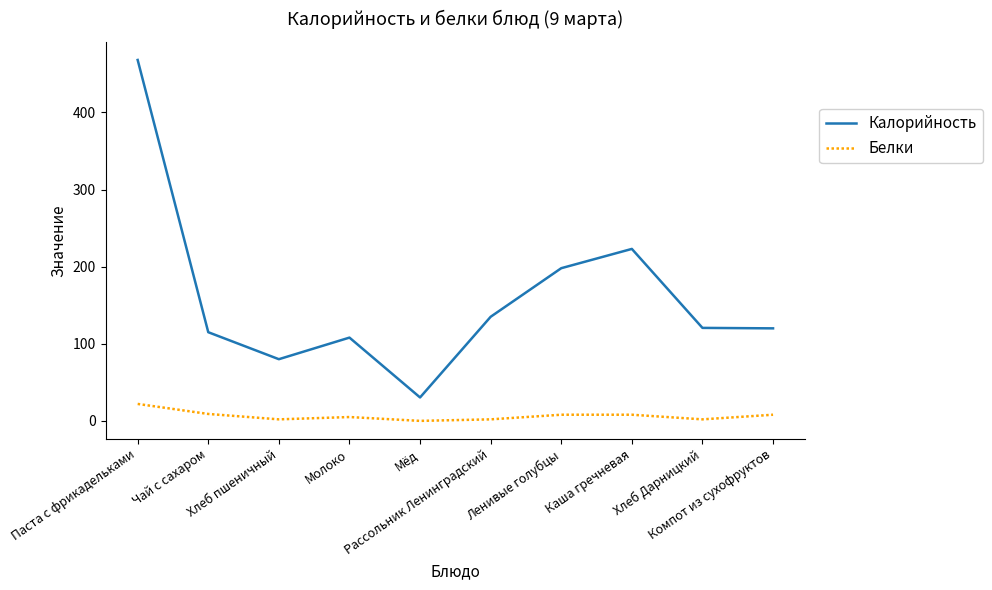

Which series has the largest range (max minus min)?

Калорийность